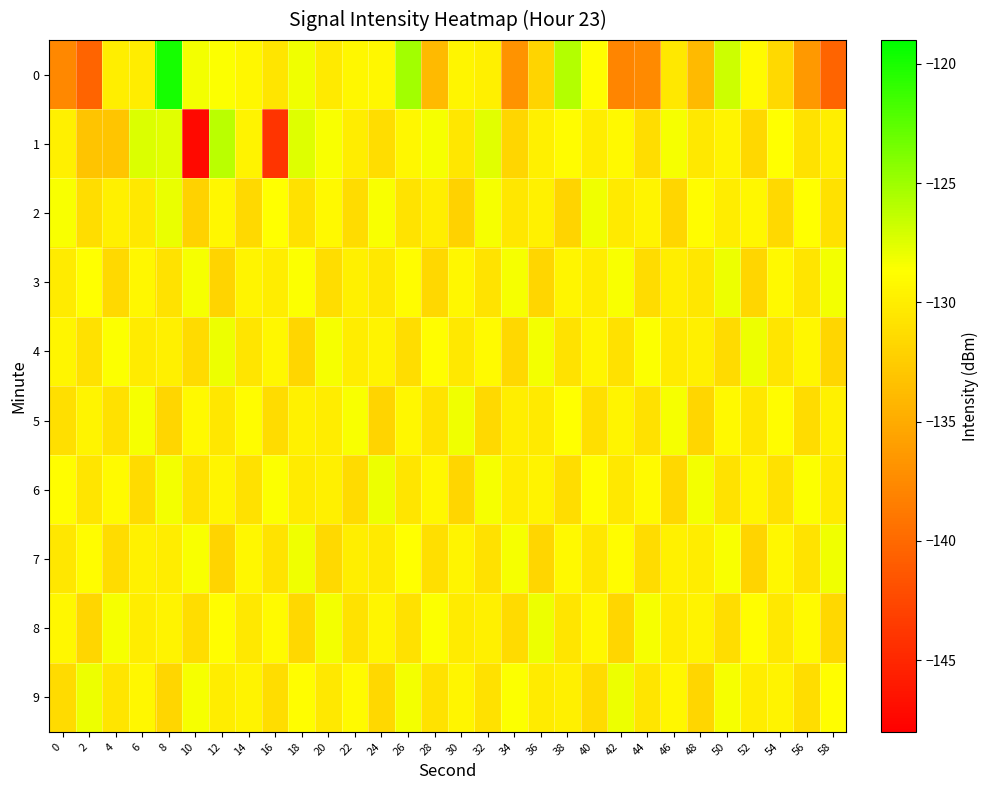

How many categories are shown in the chart?

30